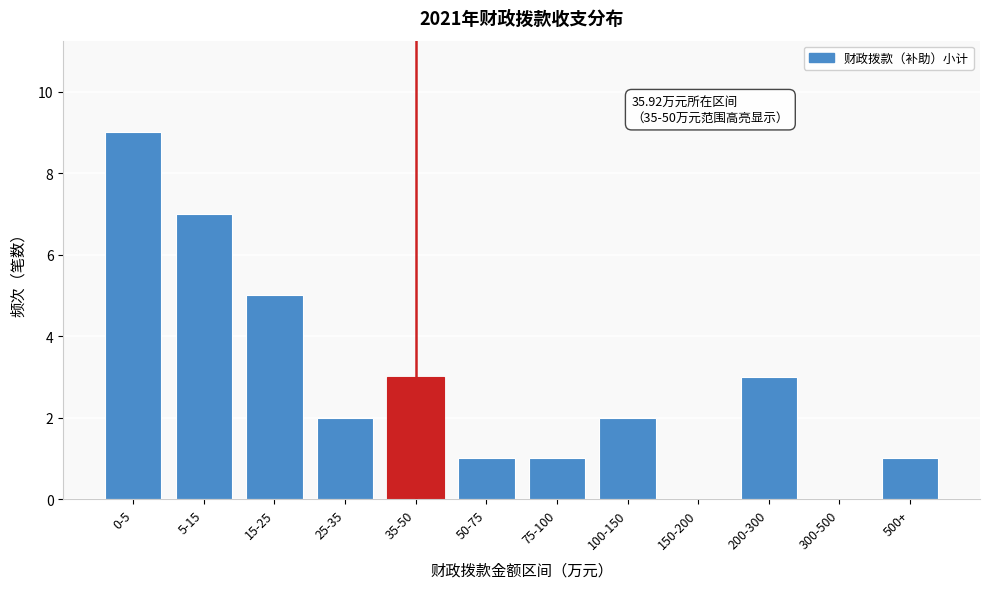

Reading left to right, list all the values displayed in this chart.

0-5=9	5-15=7	15-25=5	25-35=2	35-50=3	50-75=1	75-100=1	100-150=2	150-200=0	200-300=3	300-500=0	500+=1